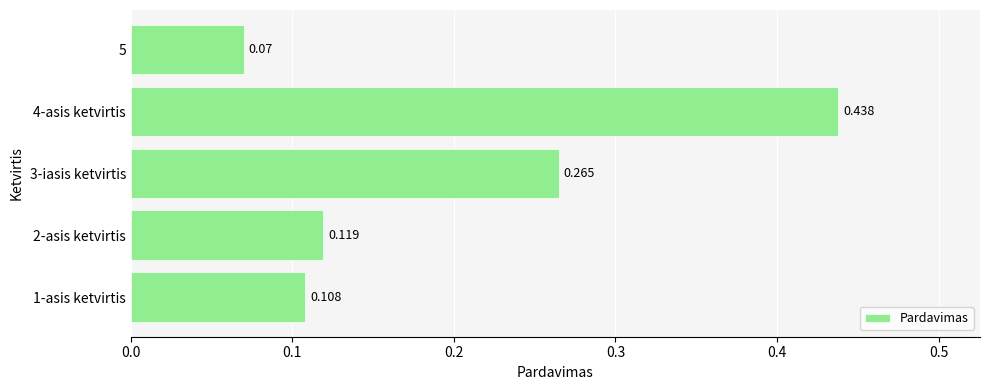

List the labels in order of value, smallest first.

5, 1-asis ketvirtis, 2-asis ketvirtis, 3-iasis ketvirtis, 4-asis ketvirtis